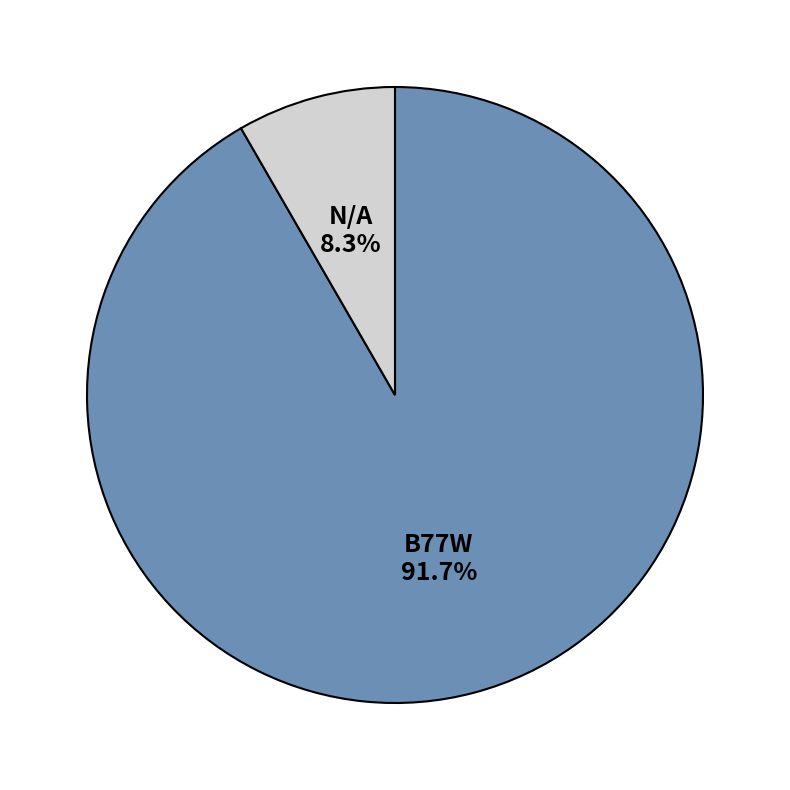

Does any single category account for the majority?

Yes